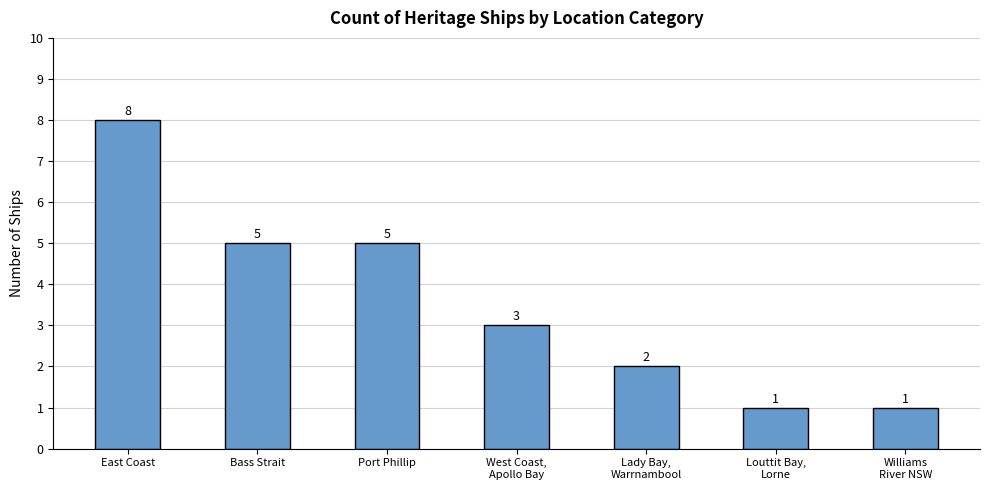

Between Lady Bay,
Warrnambool and Bass Strait, which is larger?

Bass Strait